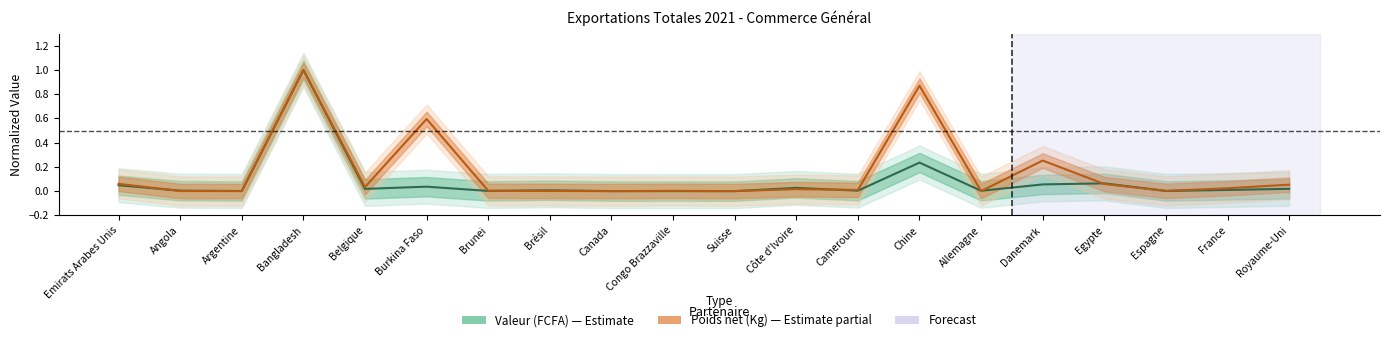

Reading left to right, what are all the values shown in this chart?

Valeur (FCFA): Emirats Arabes Unis=0.0	Angola=0.0	Argentine=0.0	Bangladesh=1.0	Belgique=0.0	Burkina Faso=0.0	Brunei=0.0	Brésil=0.0	Canada=0.0	Congo Brazzaville=0.0	Suisse=0.0	Côte d'Ivoire=0.0	Cameroun=0.0	Chine=0.2	Allemagne=0.0	Danemark=0.1	Egypte=0.1	Espagne=0.0	France=0.0	Royaume-Uni=0.0
Poids net (Kg): Emirats Arabes Unis=0.1	Angola=0.0	Argentine=0.0	Bangladesh=1.0	Belgique=0.0	Burkina Faso=0.6	Brunei=0.0	Brésil=0.0	Canada=0.0	Congo Brazzaville=0.0	Suisse=0.0	Côte d'Ivoire=0.0	Cameroun=0.0	Chine=0.9	Allemagne=0.0	Danemark=0.3	Egypte=0.1	Espagne=0.0	France=0.0	Royaume-Uni=0.1